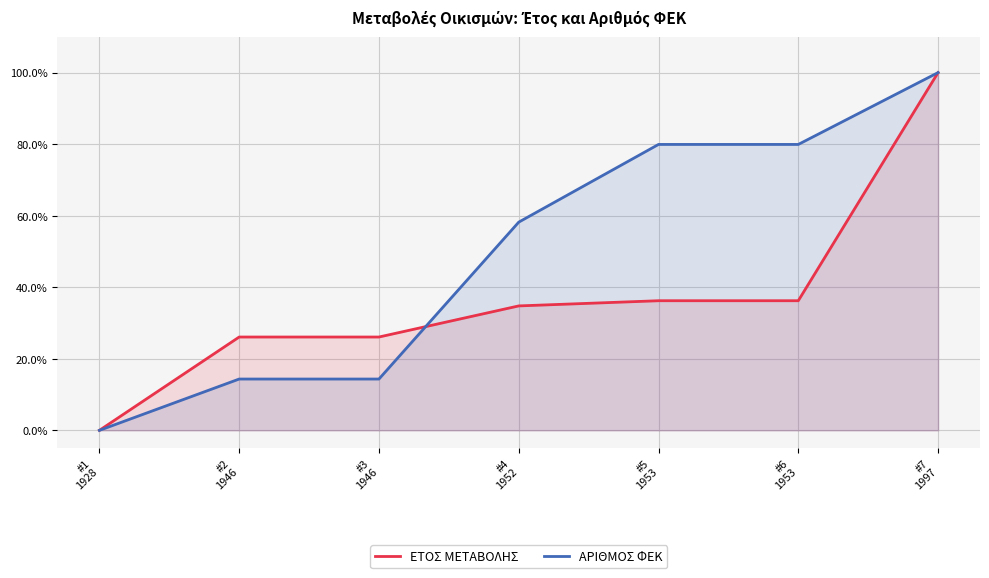

What is the difference between the second highest and second lowest values in the ΑΡΙΘΜΟΣ ΦΕΚ series?

65.6